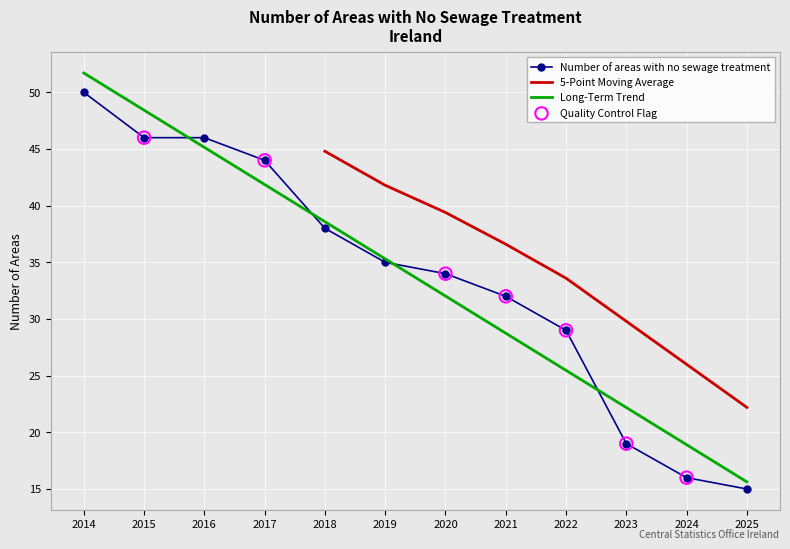

Between 2020 and 2016, which is larger?

2016